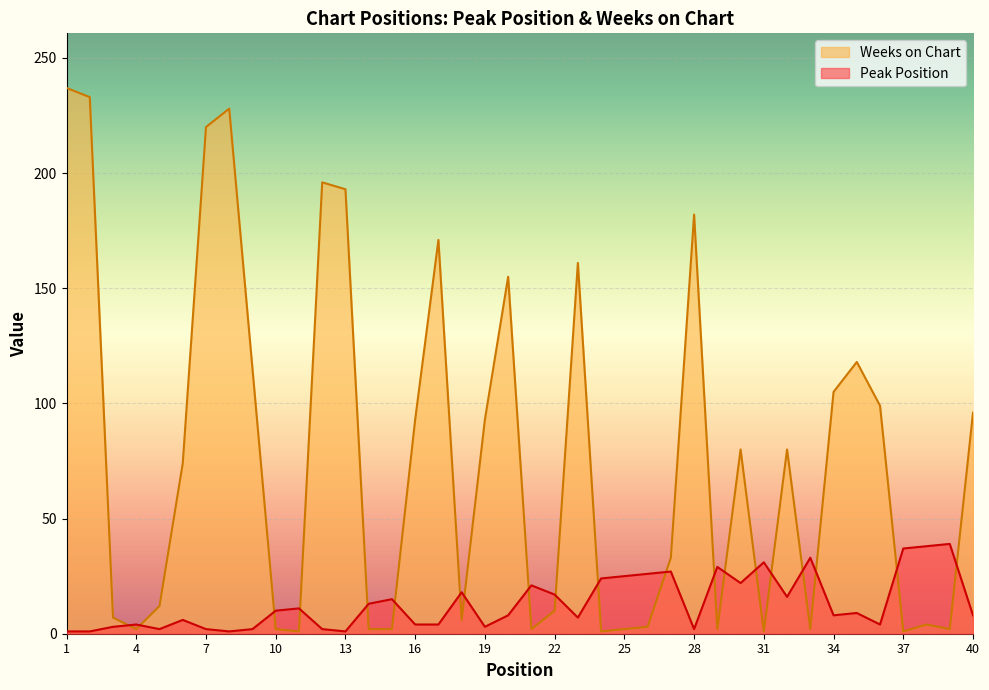

How many times do Weeks on Chart and Peak Position cross each other?

20